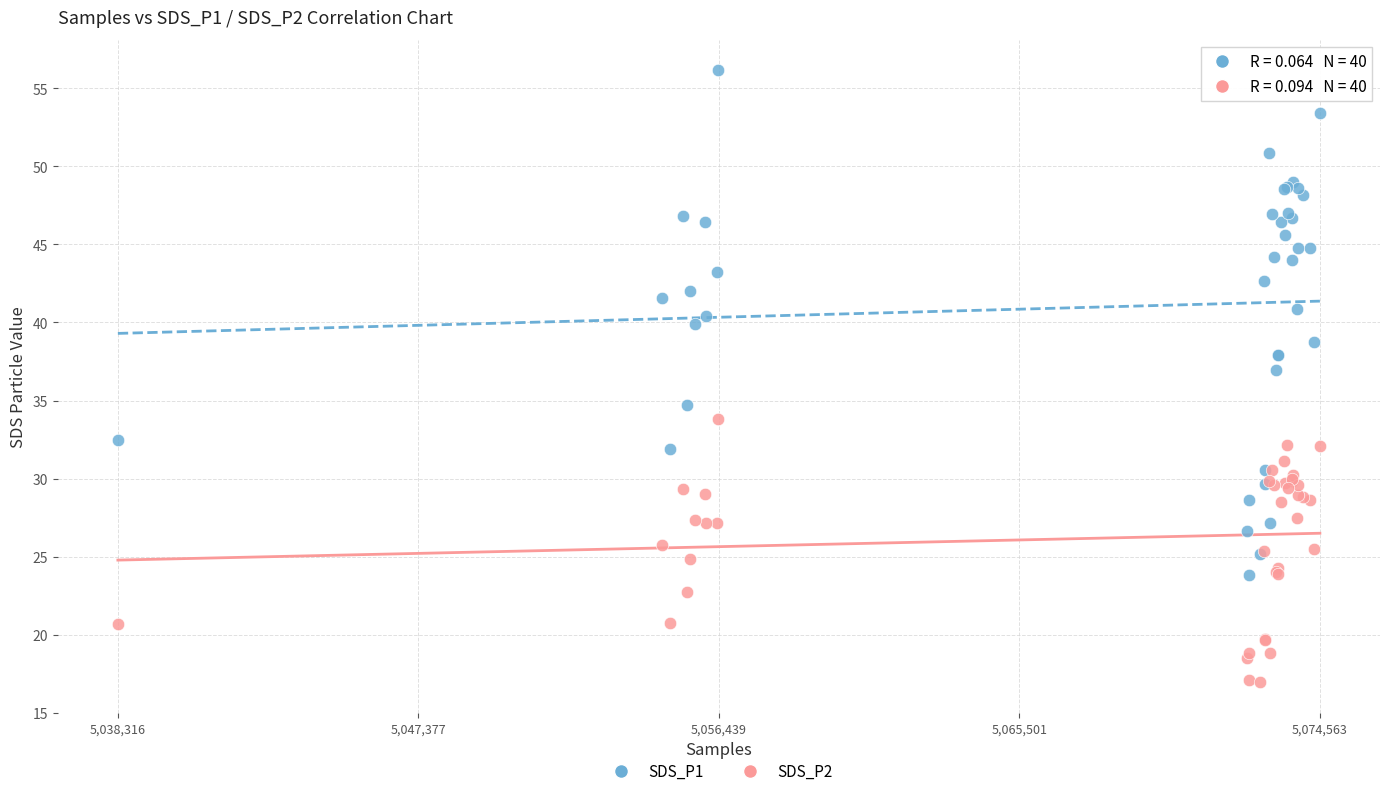

Which series has the widest spread of Y values?

SDS_P1